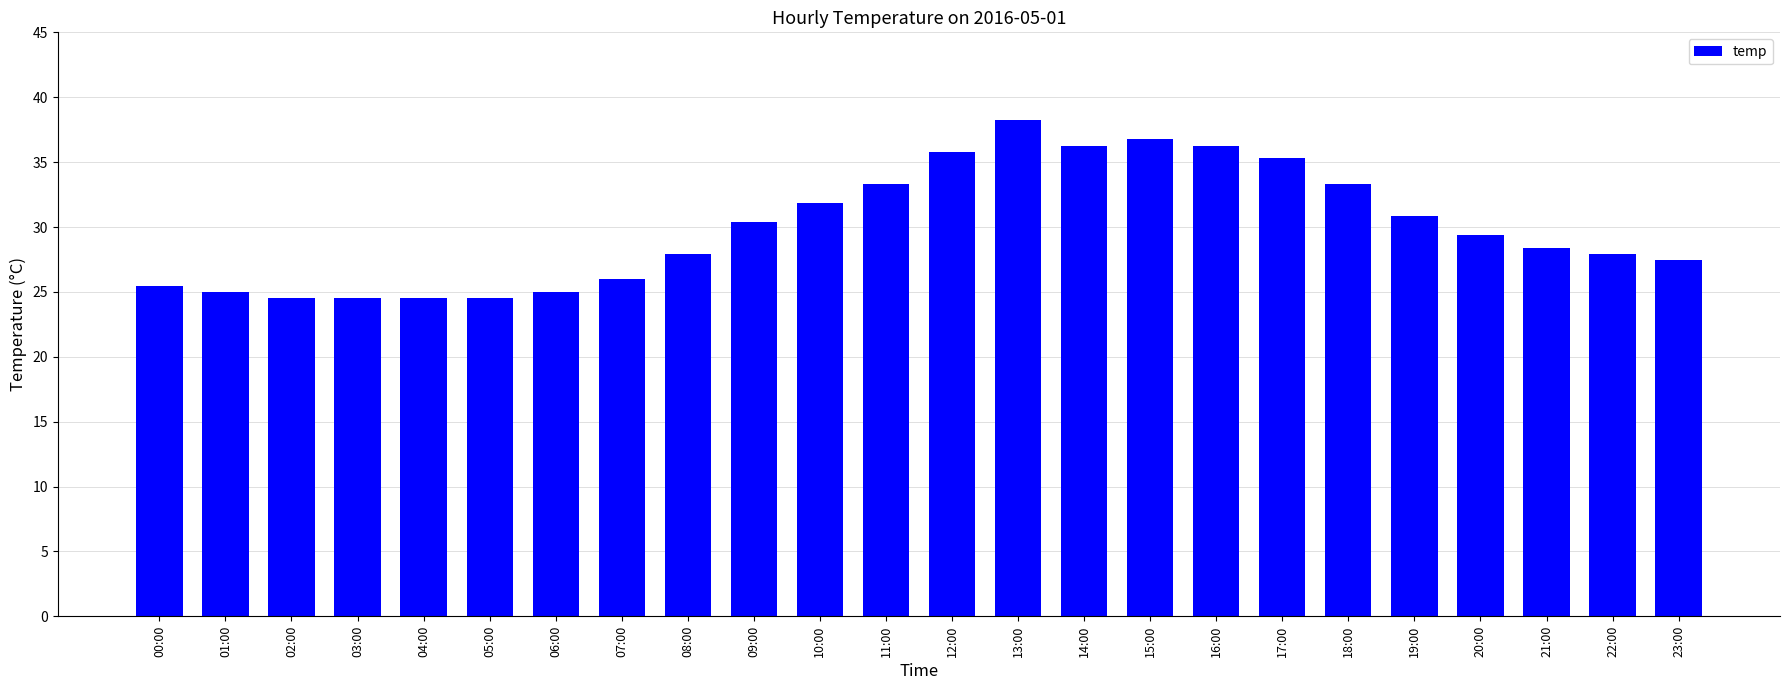

What is the change in value from 19:00 to 23:00?

-3.4